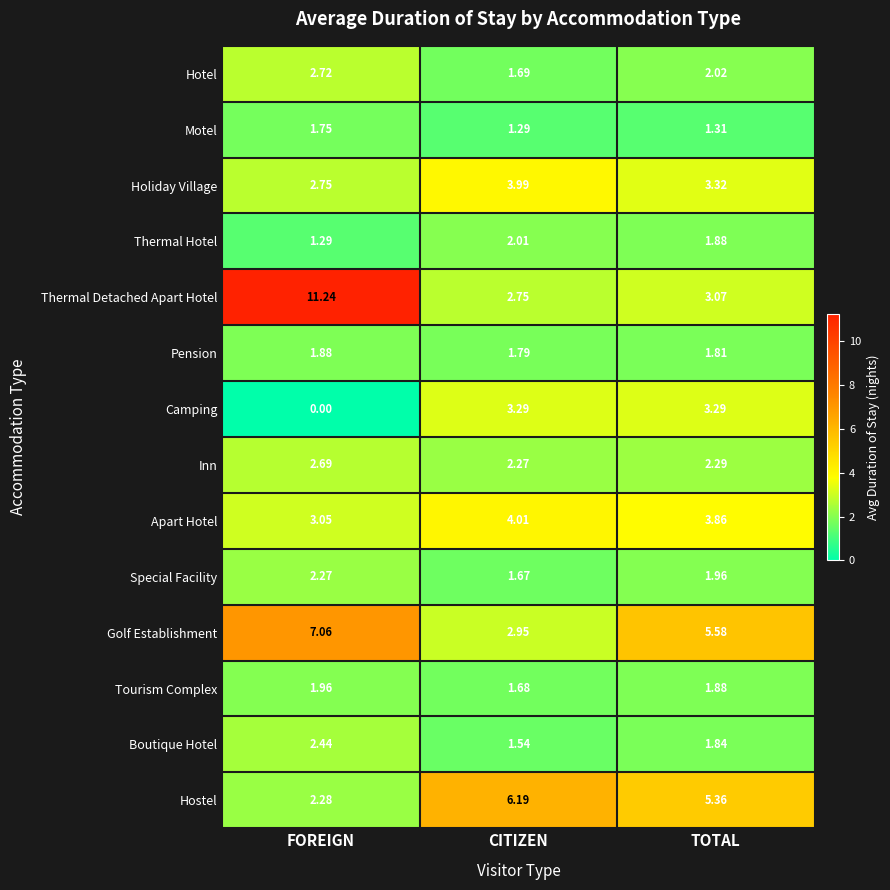

Which series has the largest total across all categories?

Thermal Detached Apart Hotel